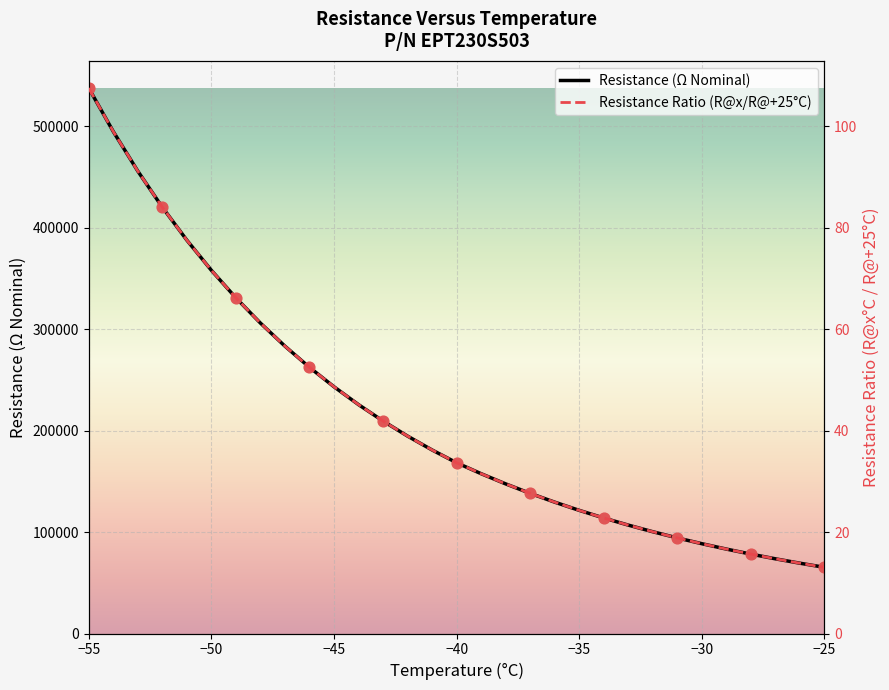

Is the value of Resistance Ratio (R@x/R@+25°C) at 29 greater than the value of Resistance (Ω Nominal) at 17?

No